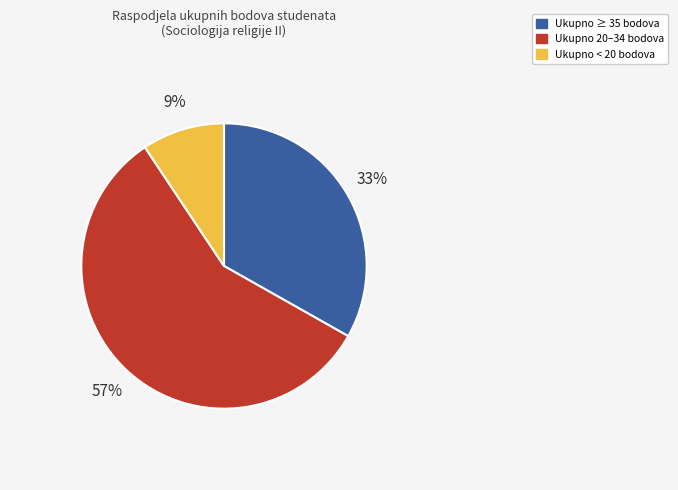

How many segments does this pie chart have?

3